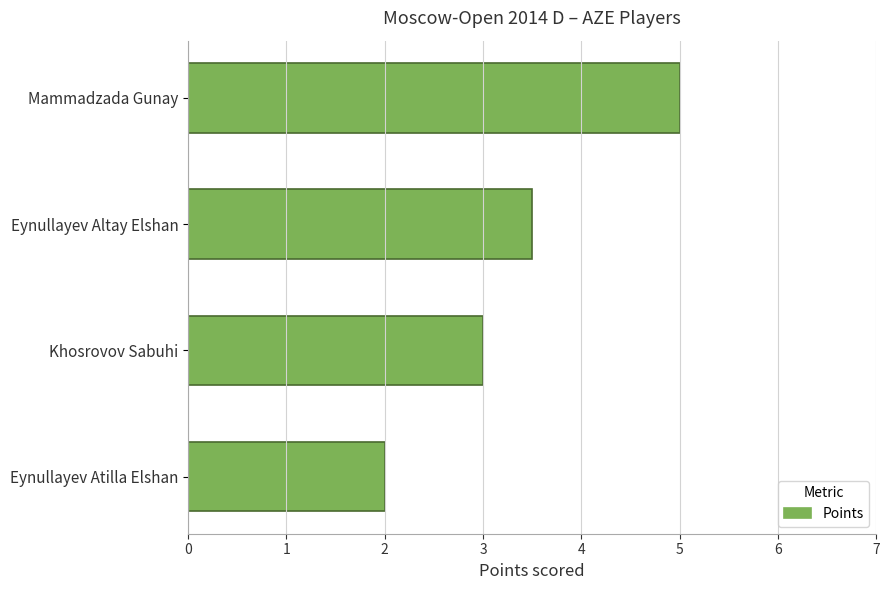

How many bars are there in total?

4